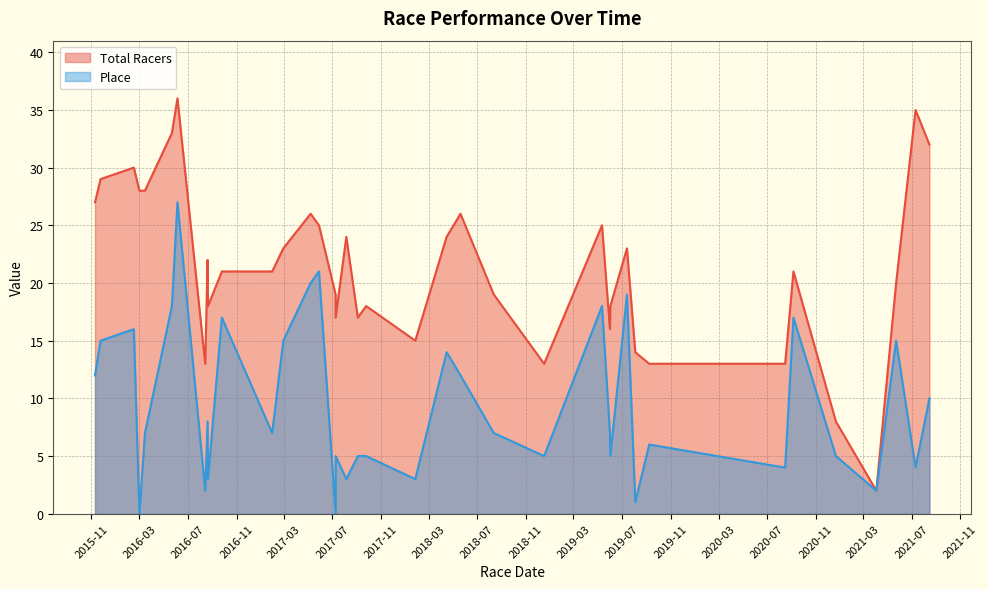

What is the difference between the highest and lowest values at 2018-05-20?

14